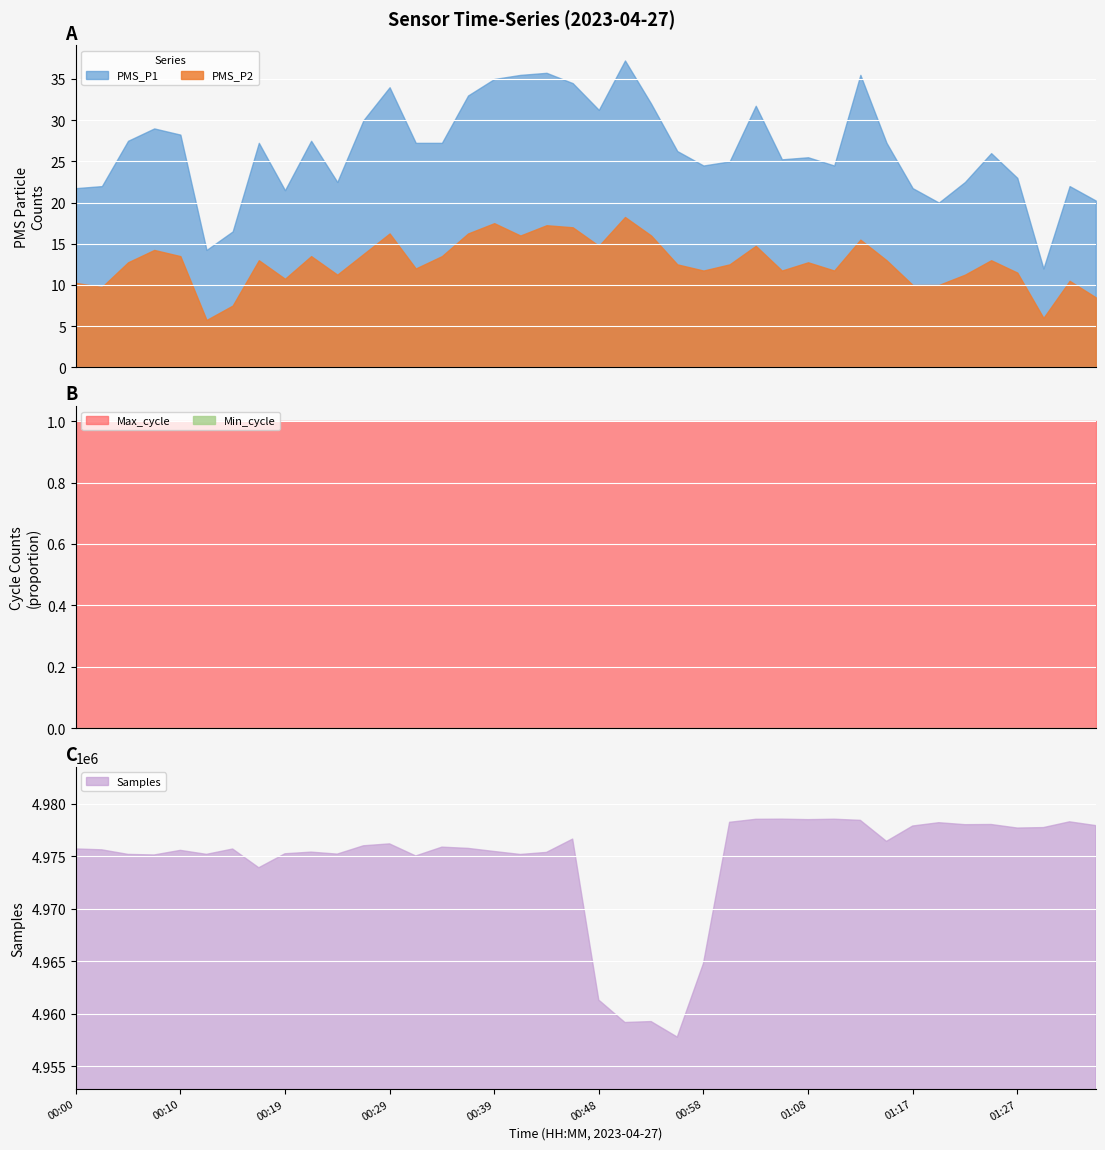

True or false: PMS_P1 and PMS_P2 intersect in this chart.

False